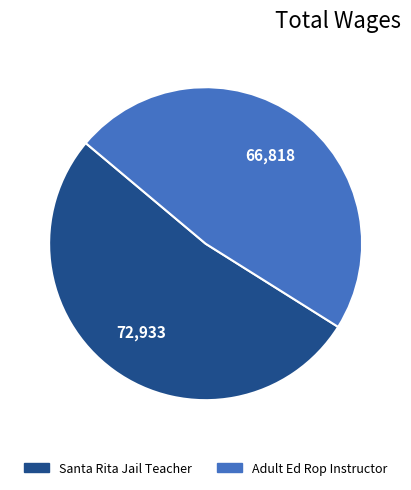

Does Adult Ed Rop Instructor account for over 50% of the chart?

No